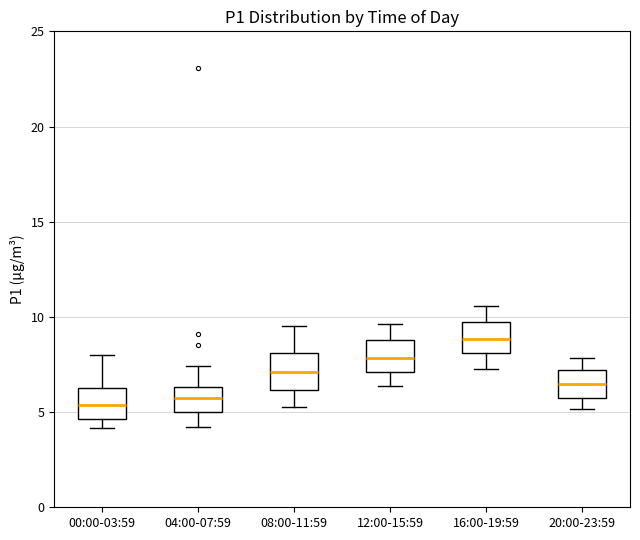

Reading left to right, read every box against the y-axis: the position of its median line, the range the box covers, and the ends of its whiskers. The values are not printed on the chart, so give them approximately, as read against the axis.

00:00-03:59: median 5.5, box 4.5 to 6.5, whiskers 4.0 to 8.0
04:00-07:59: median 6.0, box 5.0 to 6.5, whiskers 4.0 to 7.5
08:00-11:59: median 7.0, box 6.0 to 8.0, whiskers 5.5 to 9.5
12:00-15:59: median 8.0, box 7.0 to 9.0, whiskers 6.5 to 9.5
16:00-19:59: median 9.0, box 8.0 to 9.5, whiskers 7.5 to 10.5
20:00-23:59: median 6.5, box 5.5 to 7.0, whiskers 5.0 to 8.0